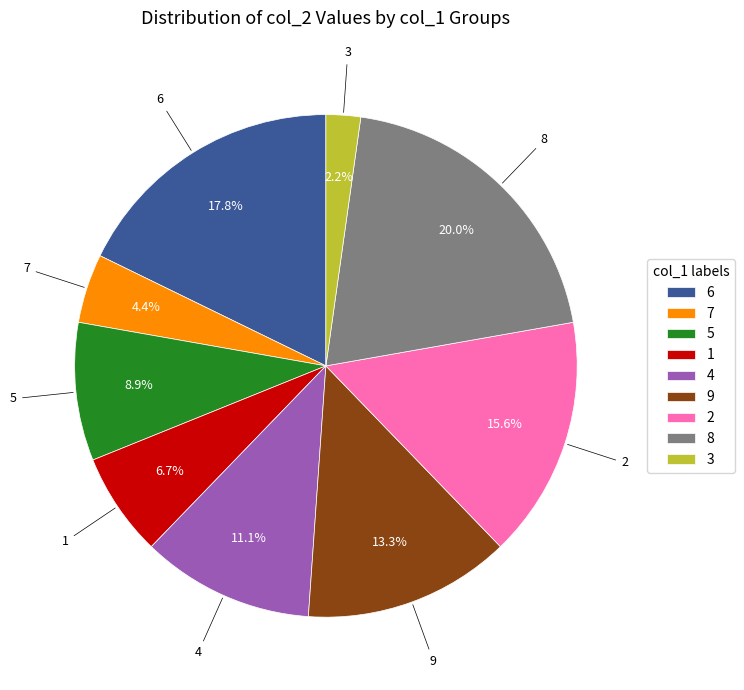

Which category has the smallest portion of the pie?

3